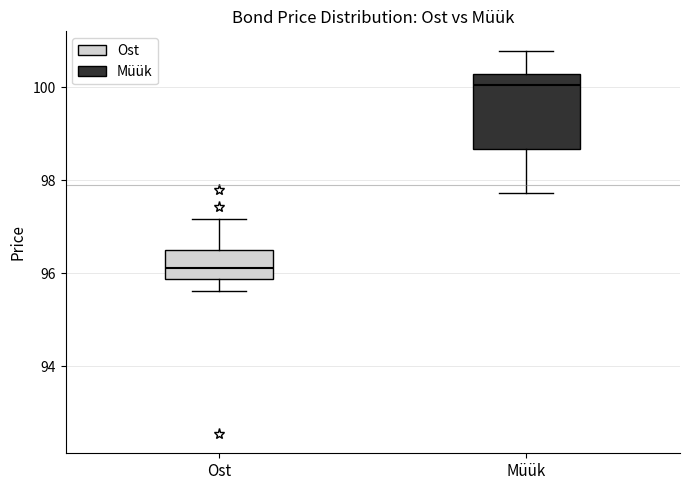

Reading left to right, transcribe this box plot: for each box, give where its median line is, the range the box spans, and where its two whiskers end, as read against the y-axis. The values are not printed on the chart, so give them approximately, as read against the axis.

Ost: median 96.2, box 95.8 to 96.4, whiskers 95.6 to 97.2
Müük: median 100.0, box 98.6 to 100.2, whiskers 97.8 to 100.8